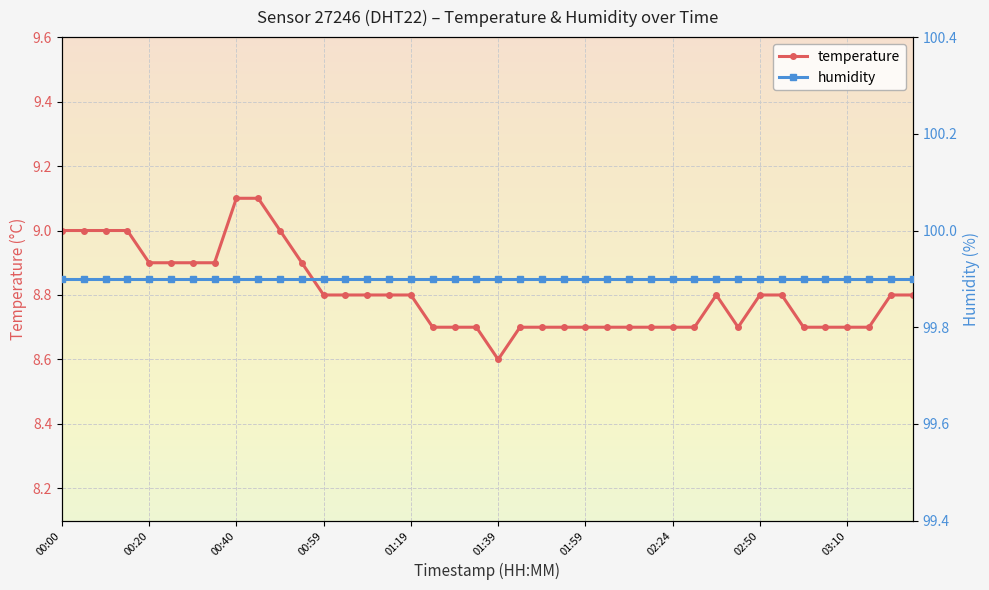

What is the average value of the humidity series?

99.9